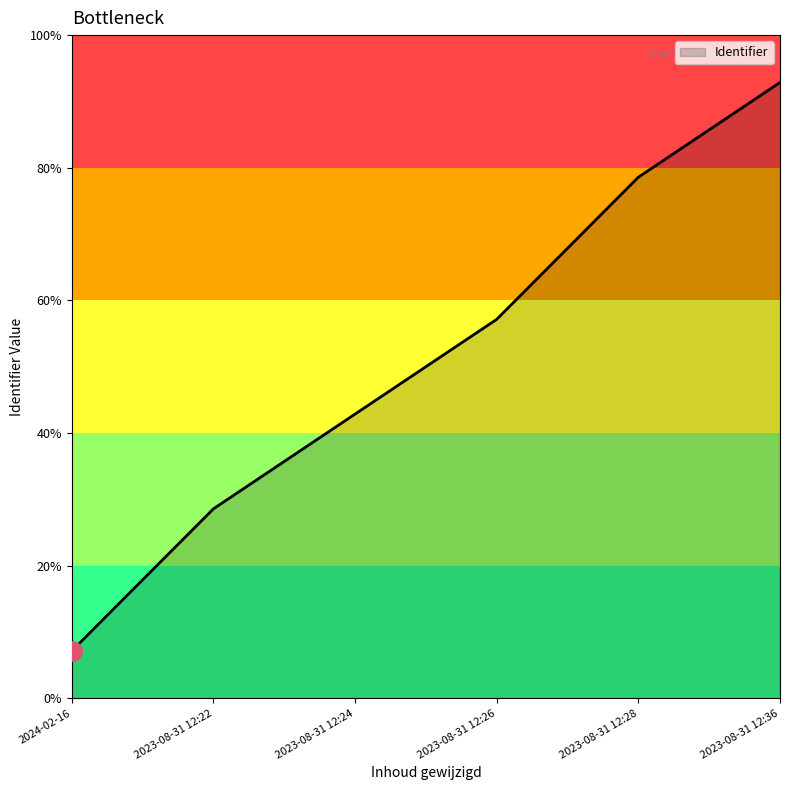

List the labels in order of value, largest first.

2023-08-31 12:36, 2023-08-31 12:28, 2023-08-31 12:26, 2023-08-31 12:24, 2023-08-31 12:22, 2024-02-16